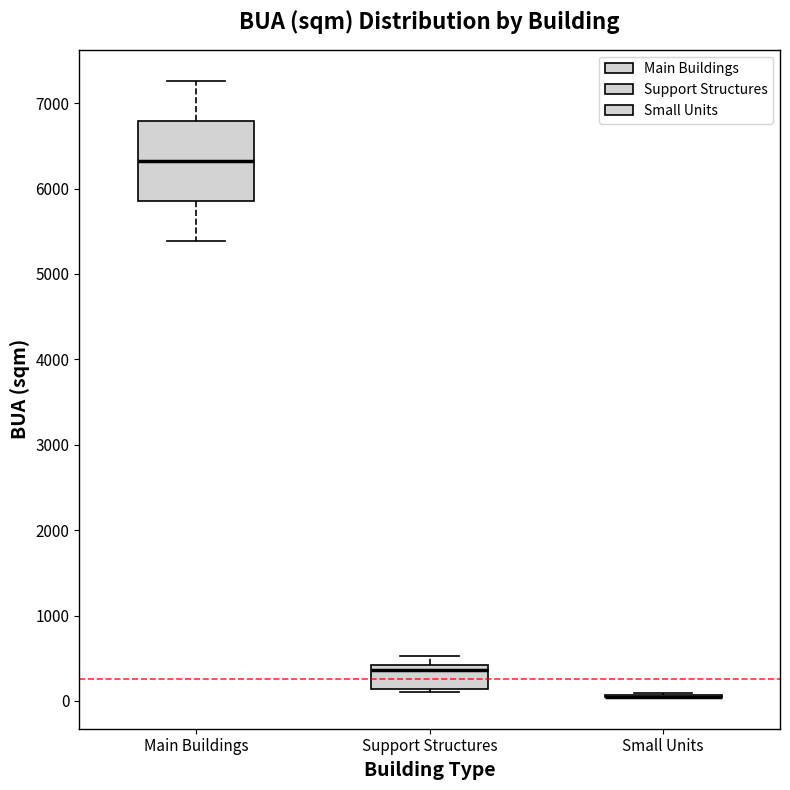

Where does the lower whisker of the box for Main Buildings end on the y-axis? The values are not printed on the chart, so give them approximately, as read against the axis.

5400